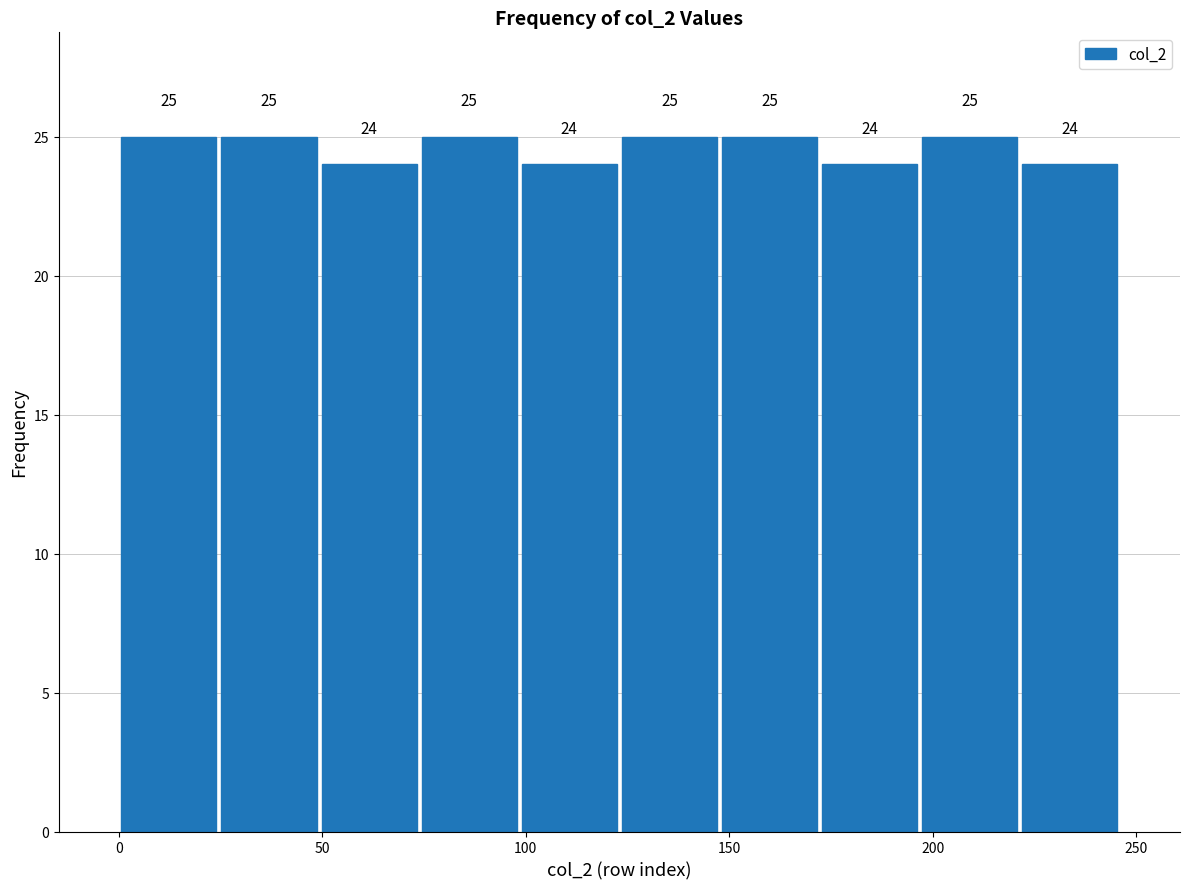

Reading left to right, transcribe this chart: for each bar, give the range it covers on the x-axis and its height. The bar edges are not printed on the chart, so give them approximately, as read against the axis.

0 to 25: 25
25 to 50: 25
50 to 75: 24
75 to 100: 25
100 to 125: 24
125 to 150: 25
150 to 170: 25
170 to 195: 24
195 to 220: 25
220 to 245: 24